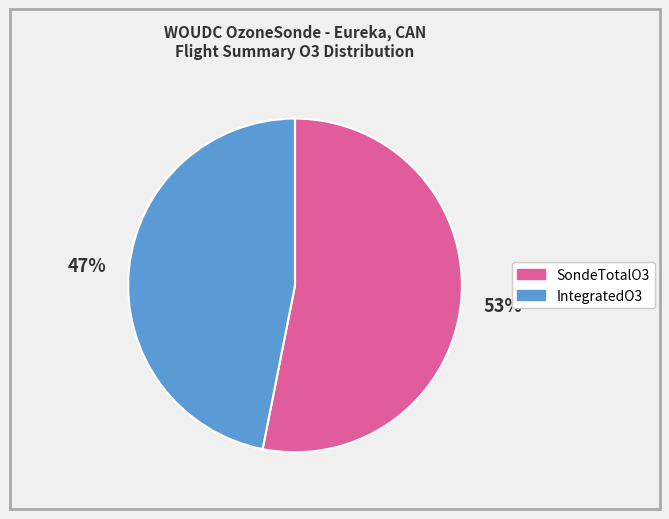

Count the number of slices in the pie.

2